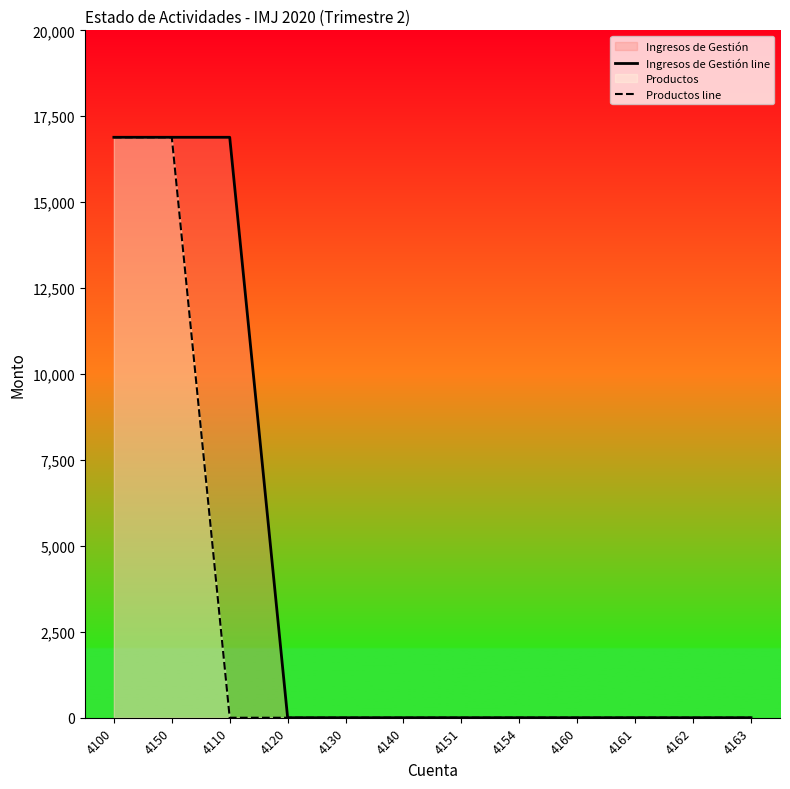

What is the difference between the second highest and minimum values in the Productos line series?

16888